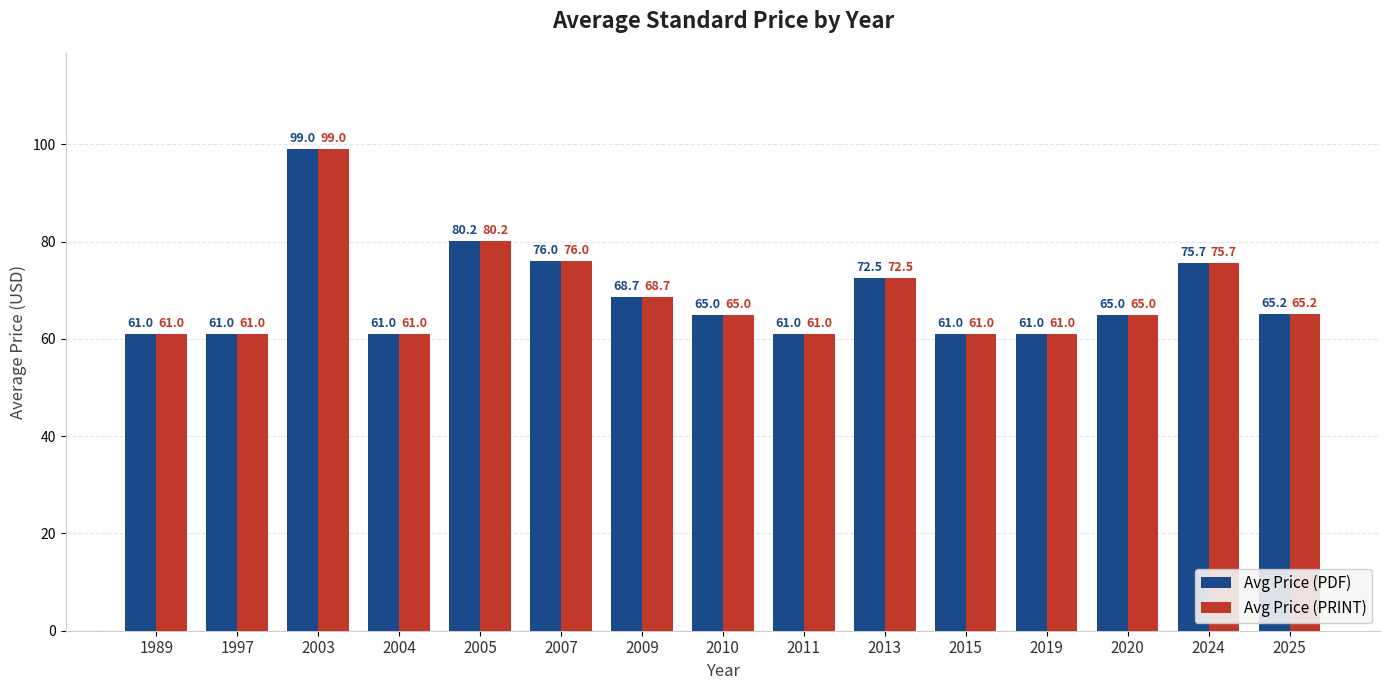

What is the total value across all series at 2013?

145.0